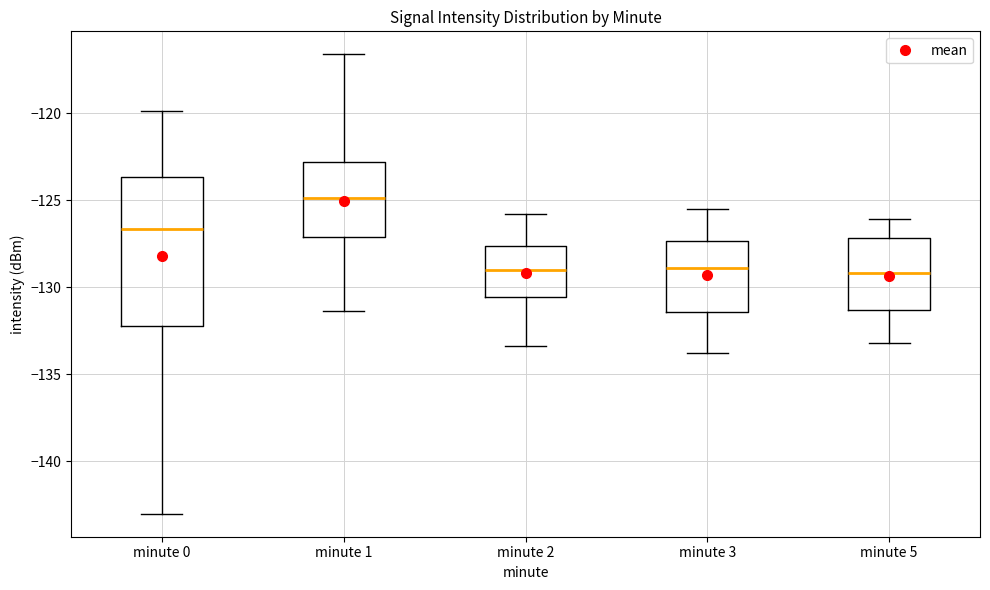

Where is the upper edge of the box for minute 3 on the y-axis? The values are not printed on the chart, so give them approximately, as read against the axis.

-127.5